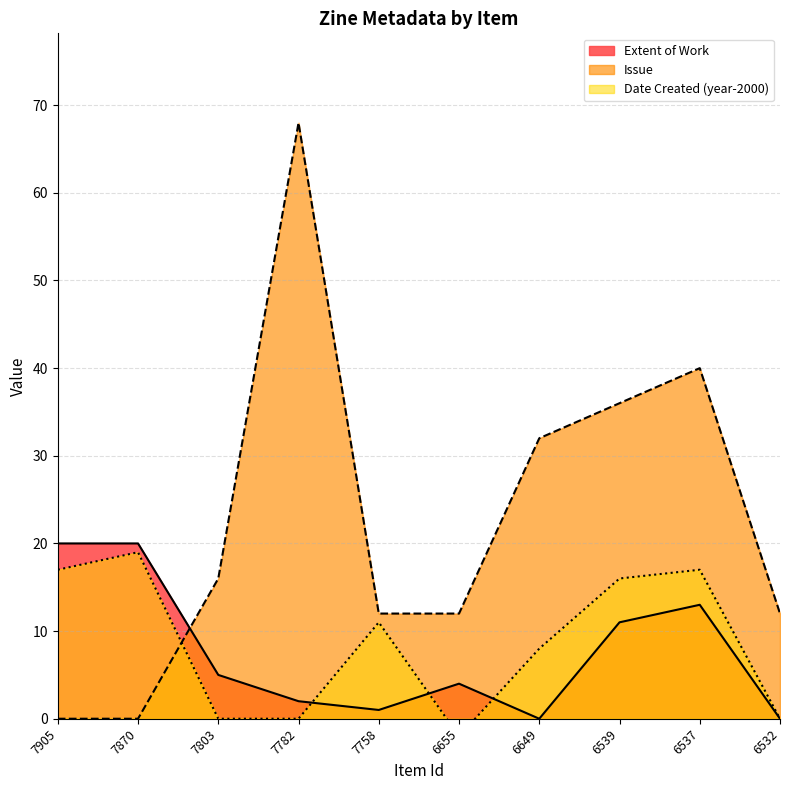

True or false: Extent of Work has a value of 13 at 6537.

True